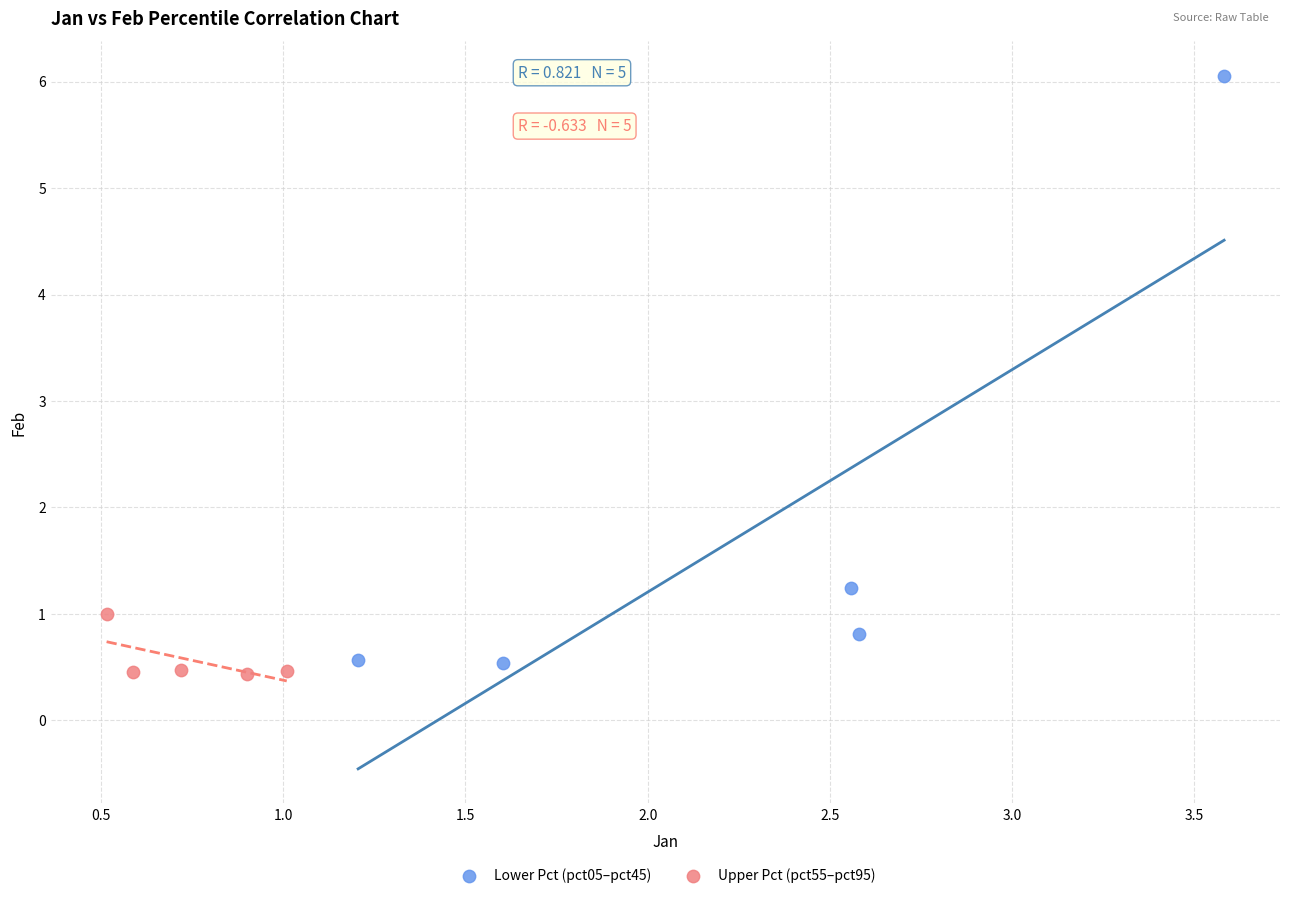

Which series contains the highest Y value?

Lower Pct (pct05–pct45)